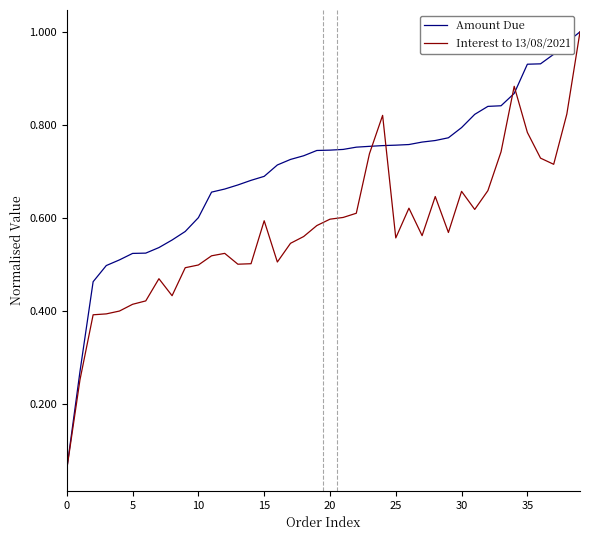

List the series in order of their overall mean, lowest first.

Interest to 13/08/2021, Amount Due